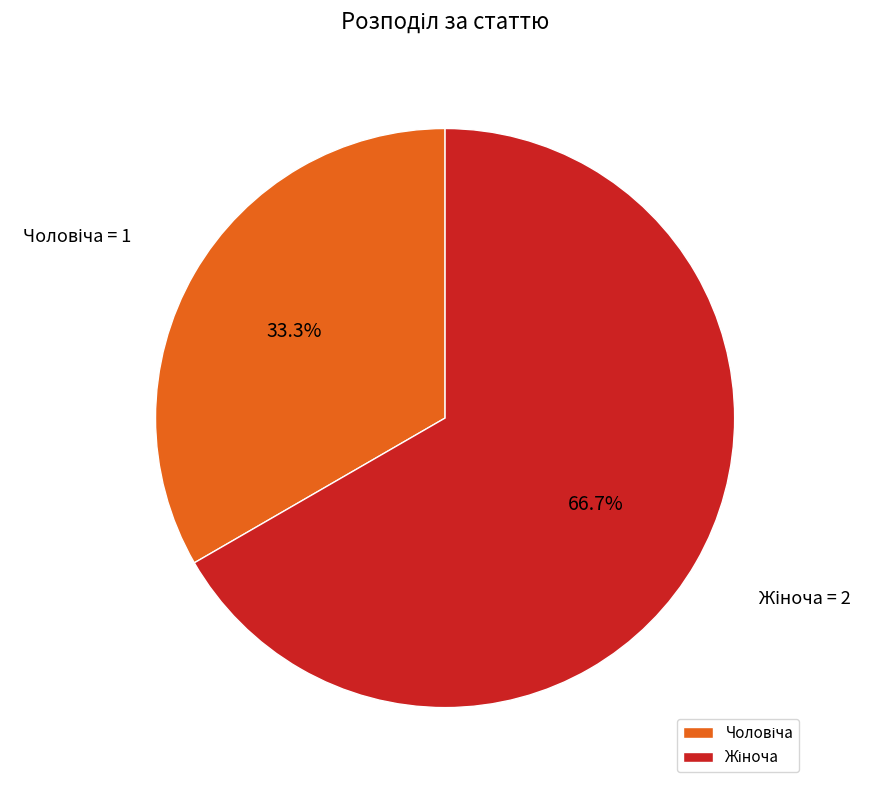

To the nearest percent, what is the average slice percentage?

50%